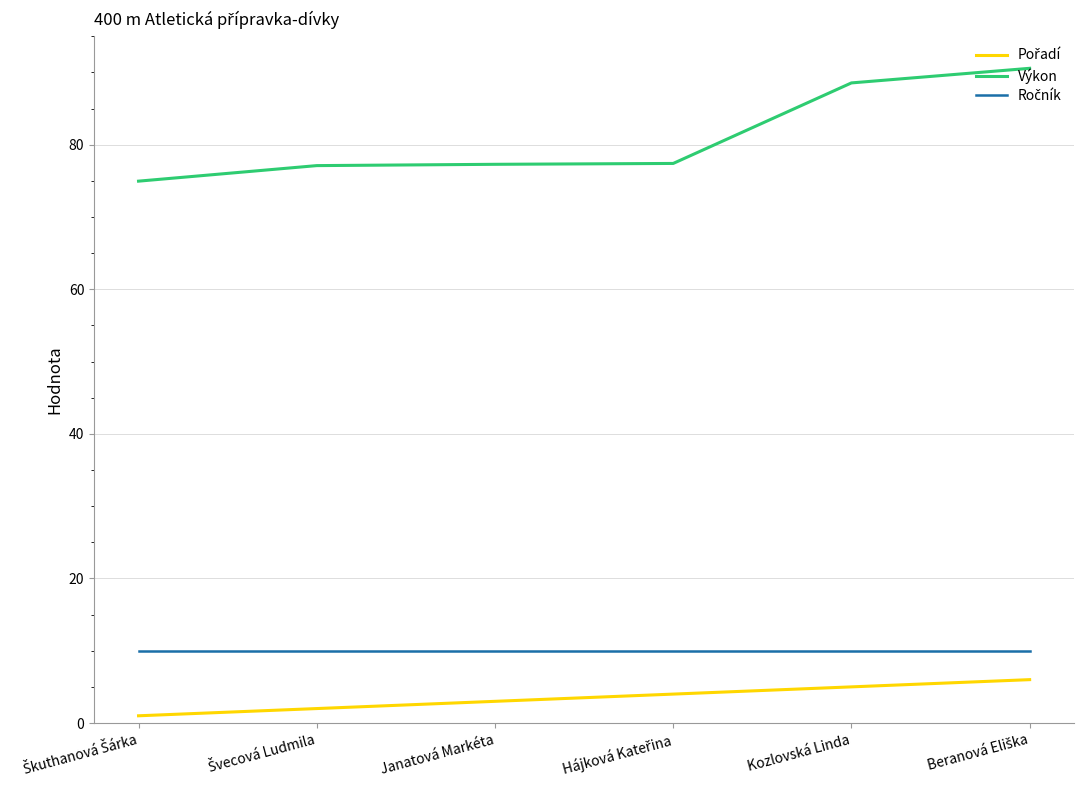

Read the Výkon value at Janatová Markéta.

77.3